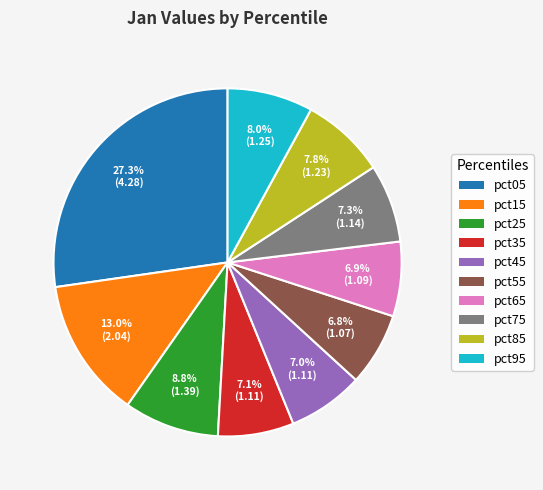

How many slices are in this pie chart?

10